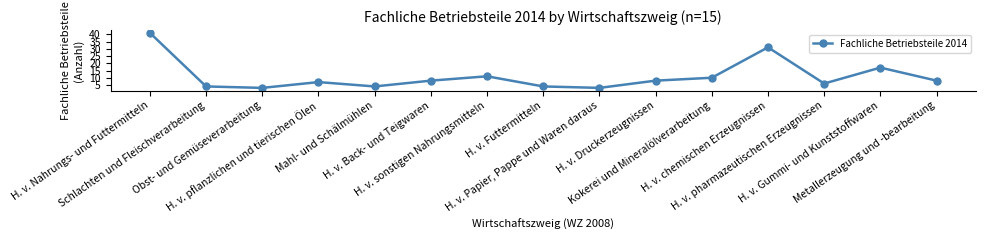

What is the label of the 11th point from the left?

Kokerei und Mineralölverarbeitung